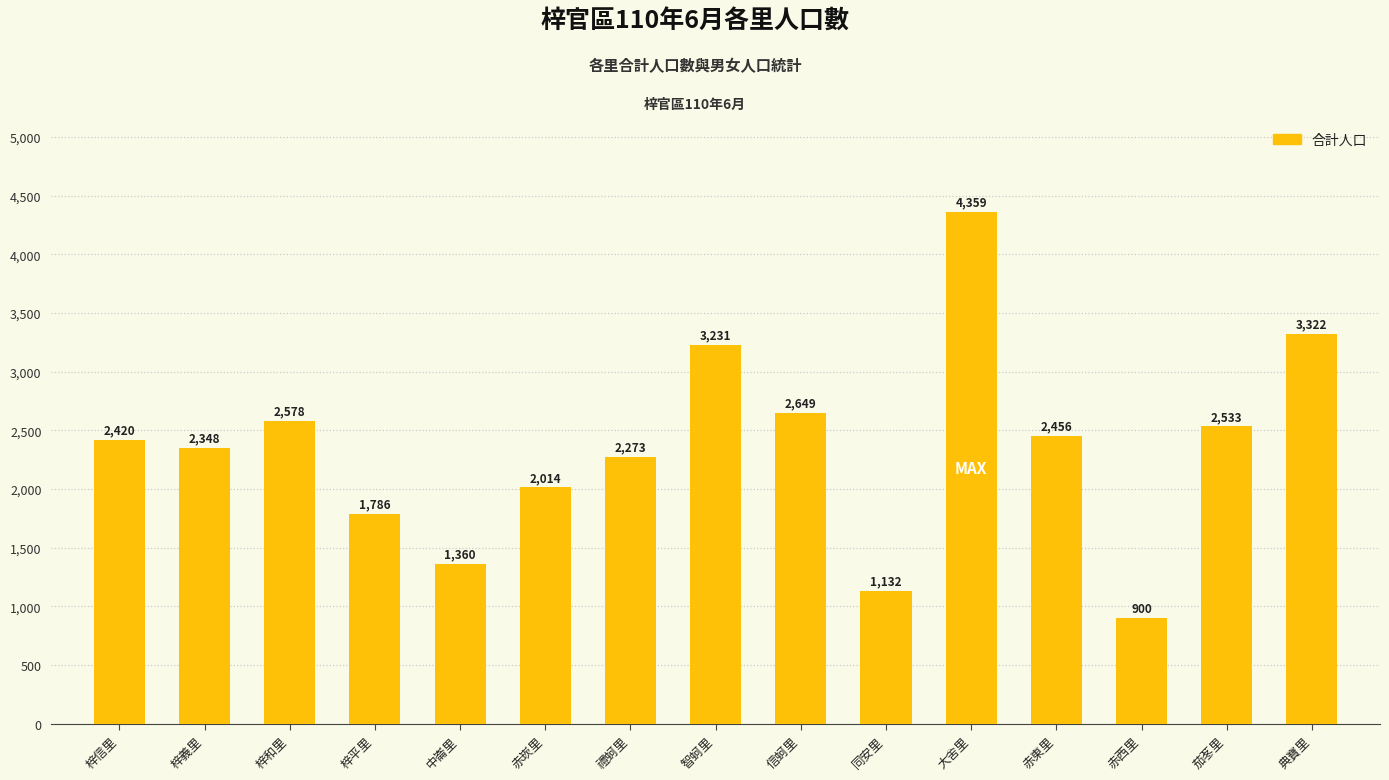

How many bars are there in total?

15